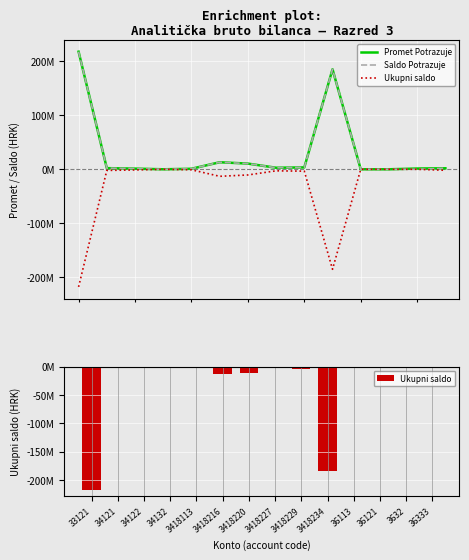

Which series changed the most between 3418220 and 3418229?

Promet Potrazuje